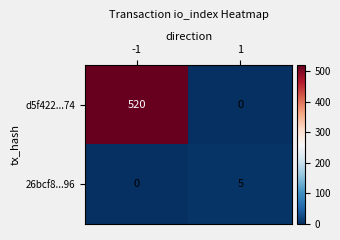

What is the total value across all series at -1?

520